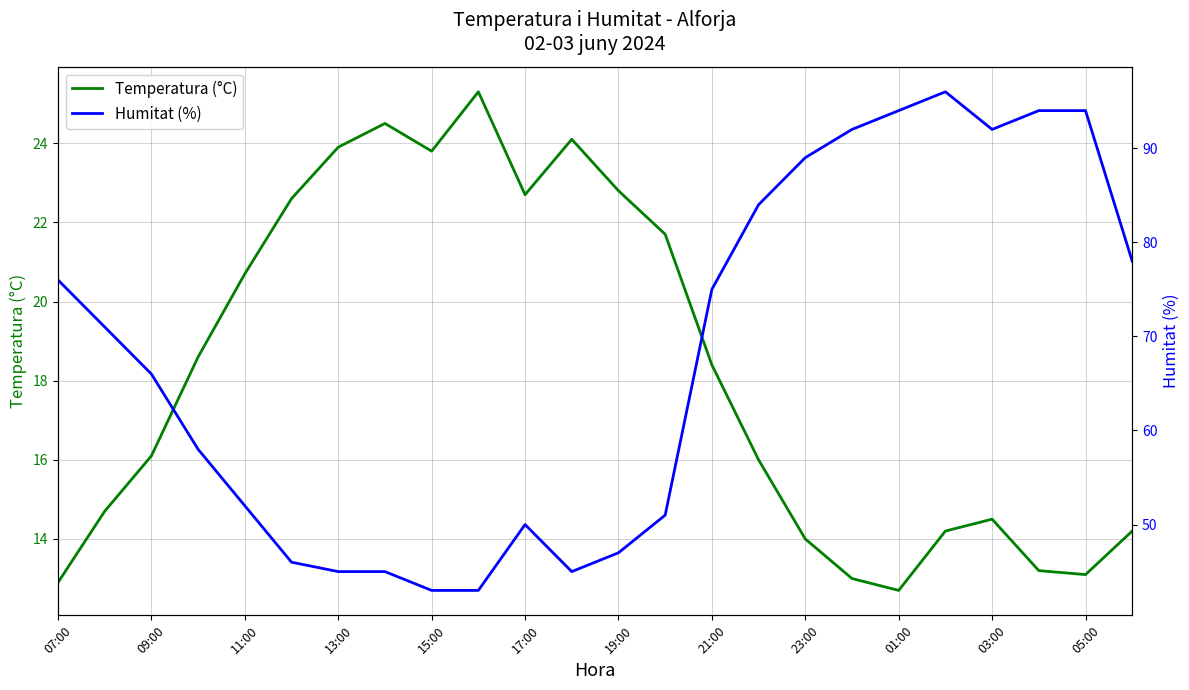

What is the smallest value displayed?

12.7